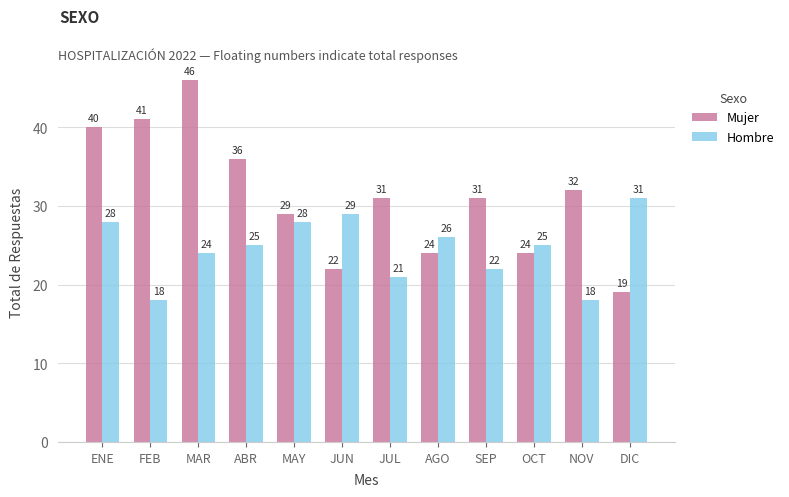

What is the maximum value shown in the chart?

46